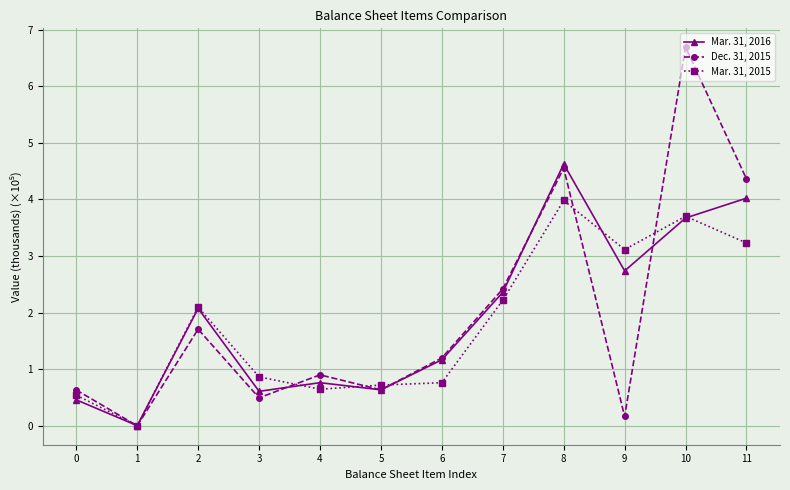

At how many categories does at least one series exceed 2?

6